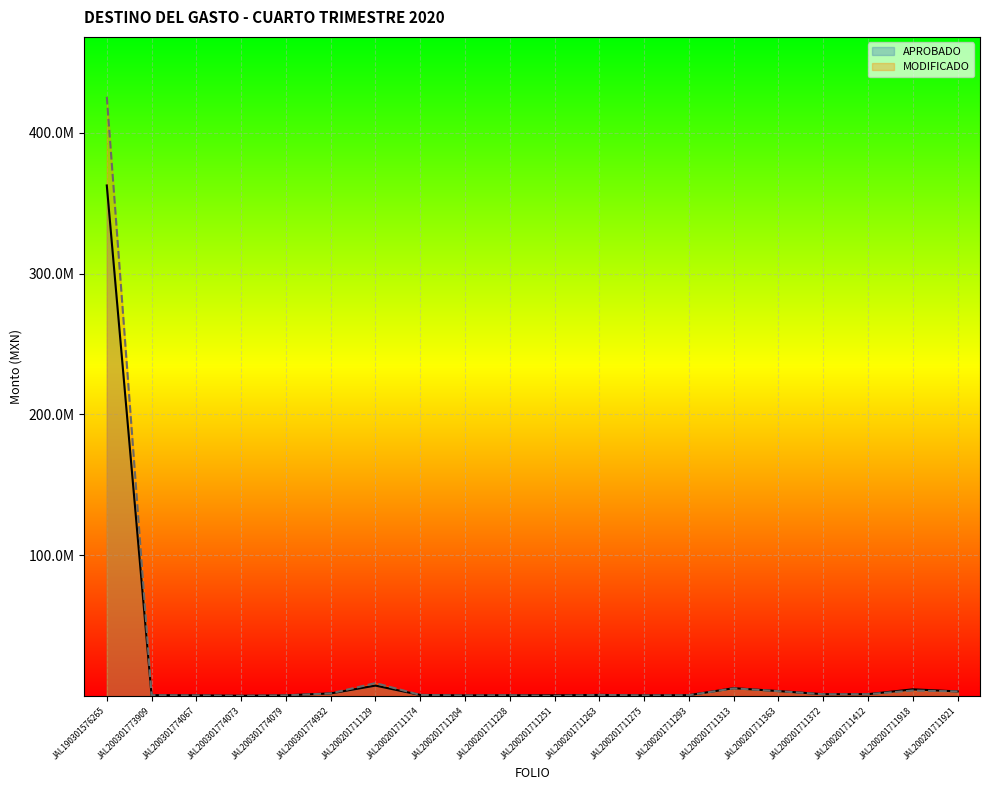

Which category has the highest value across all series?

JAL190301576265